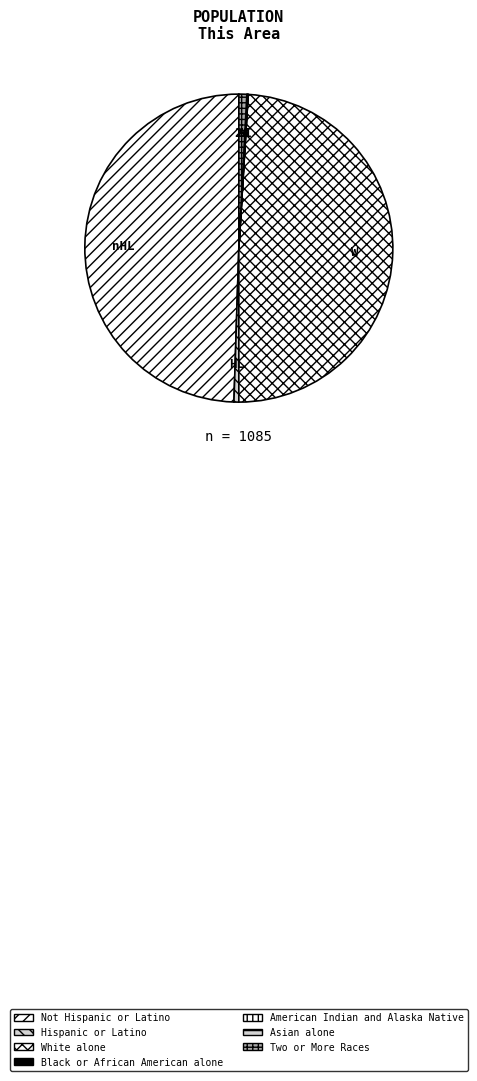

What is the largest slice in the pie chart?

Not Hispanic or Latino